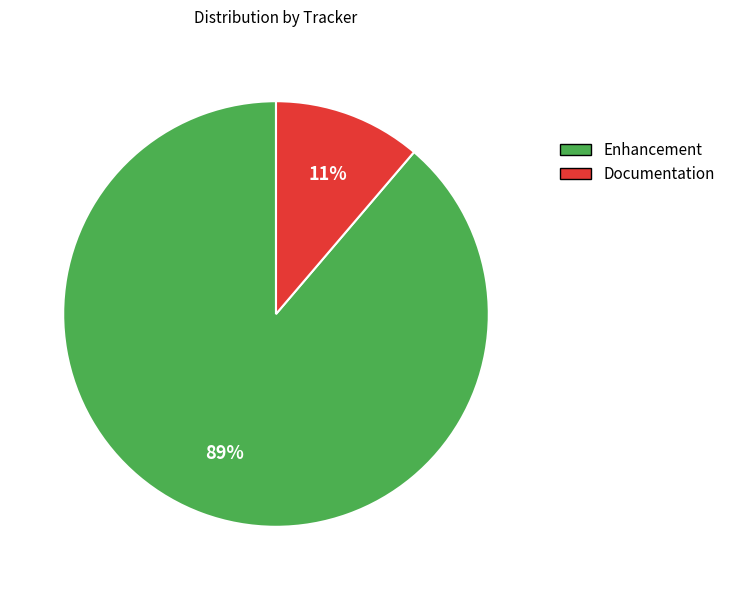

How many slices are in this pie chart?

2